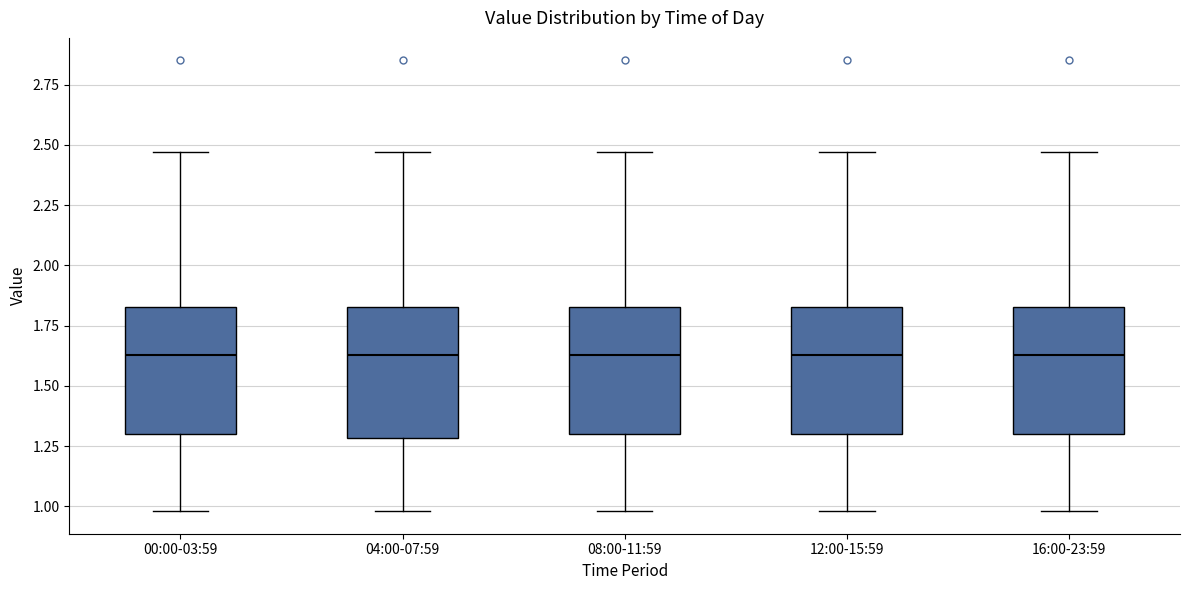

Reading left to right, read every box against the y-axis: the position of its median line, the range the box covers, and the ends of its whiskers. The values are not printed on the chart, so give them approximately, as read against the axis.

00:00-03:59: median 1.65, box 1.30 to 1.85, whiskers 1.00 to 2.45
04:00-07:59: median 1.65, box 1.30 to 1.85, whiskers 1.00 to 2.45
08:00-11:59: median 1.65, box 1.30 to 1.85, whiskers 1.00 to 2.45
12:00-15:59: median 1.65, box 1.30 to 1.85, whiskers 1.00 to 2.45
16:00-23:59: median 1.65, box 1.30 to 1.85, whiskers 1.00 to 2.45